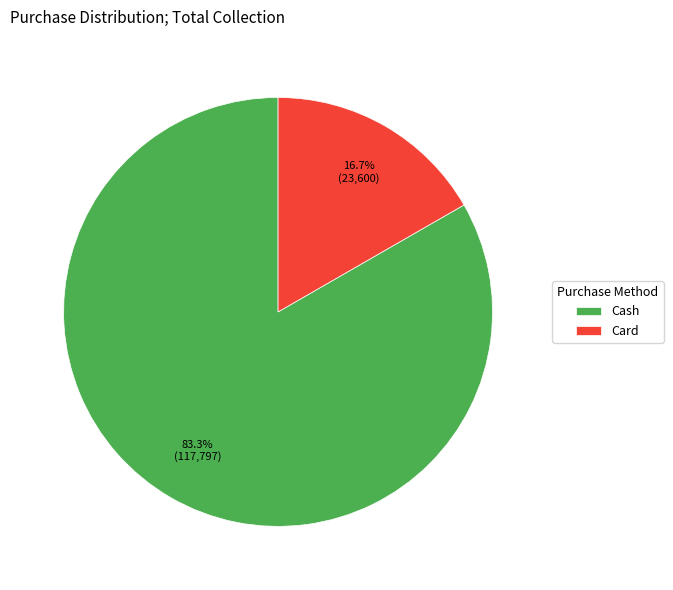

Combined, what portion of the pie is Cash and Card?

100.0%